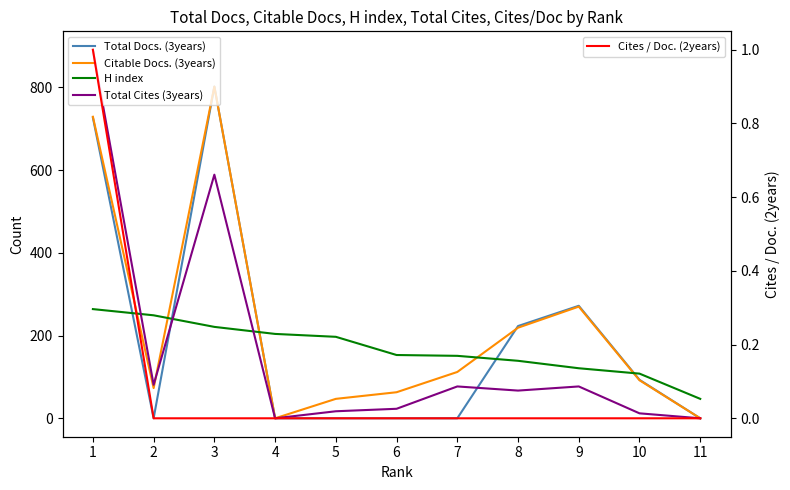

How many lines are shown in the chart?

5